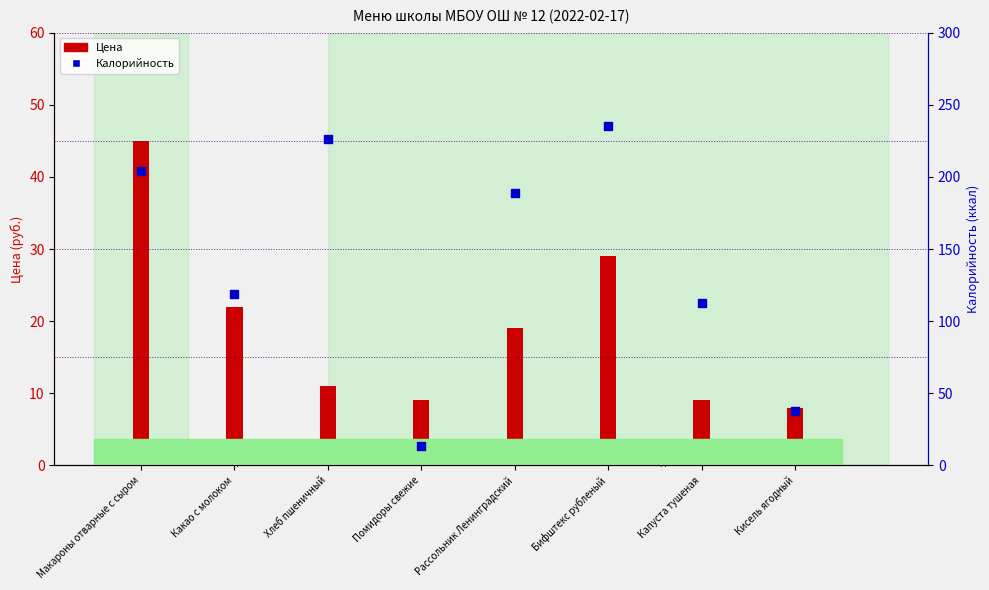

What is the total value across all series at Какао с молоком?

140.6